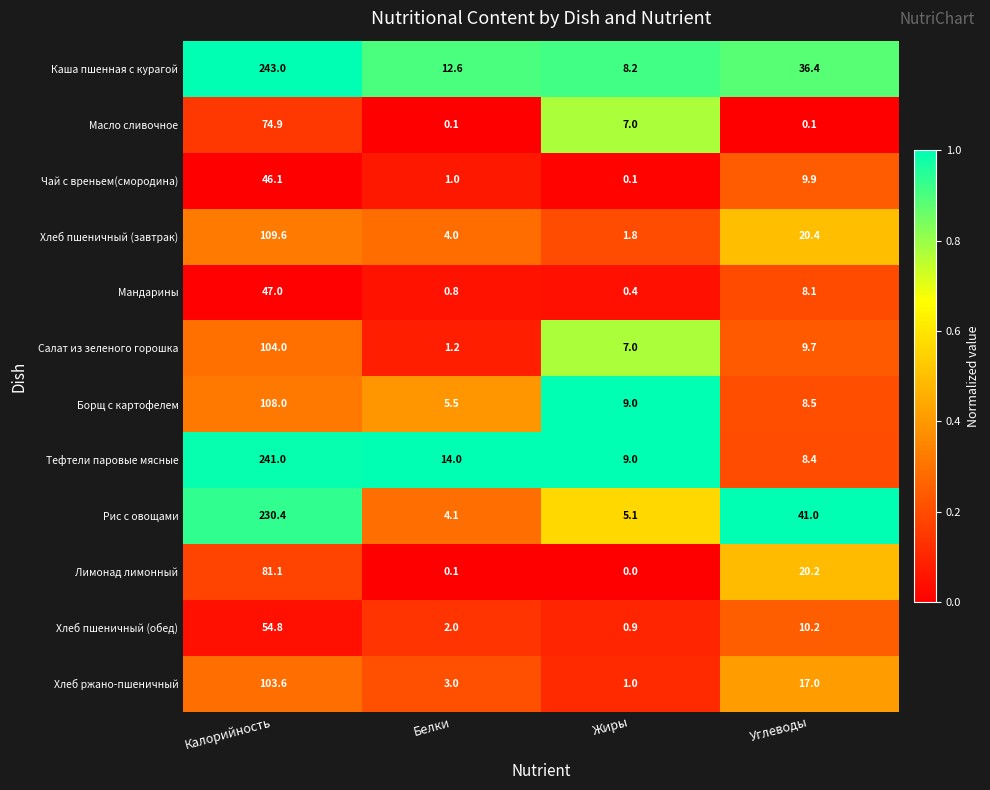

What is the sum of all Тефтели паровые мясные values?

272.4